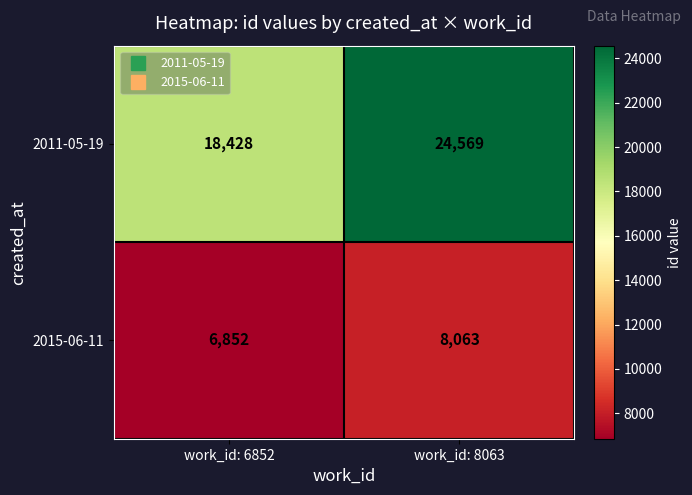

Which series has the largest range (max minus min)?

2011-05-19